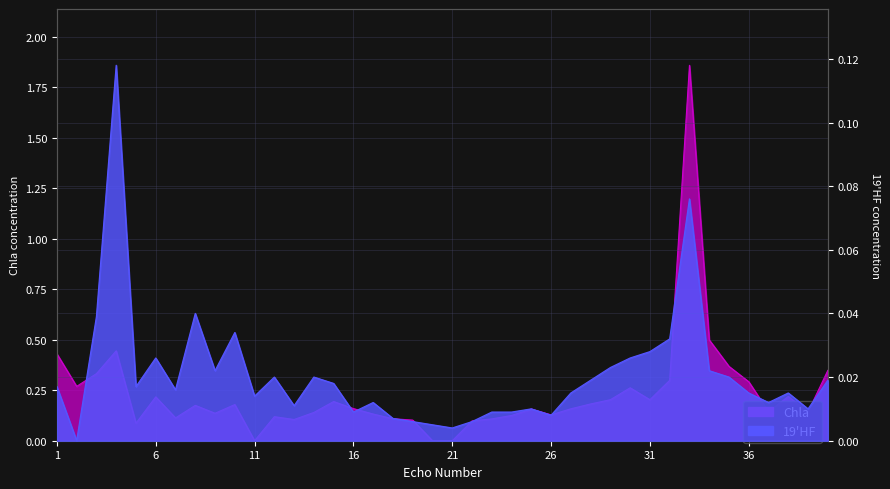

What is the approximate value of Chla at 29?

0.2